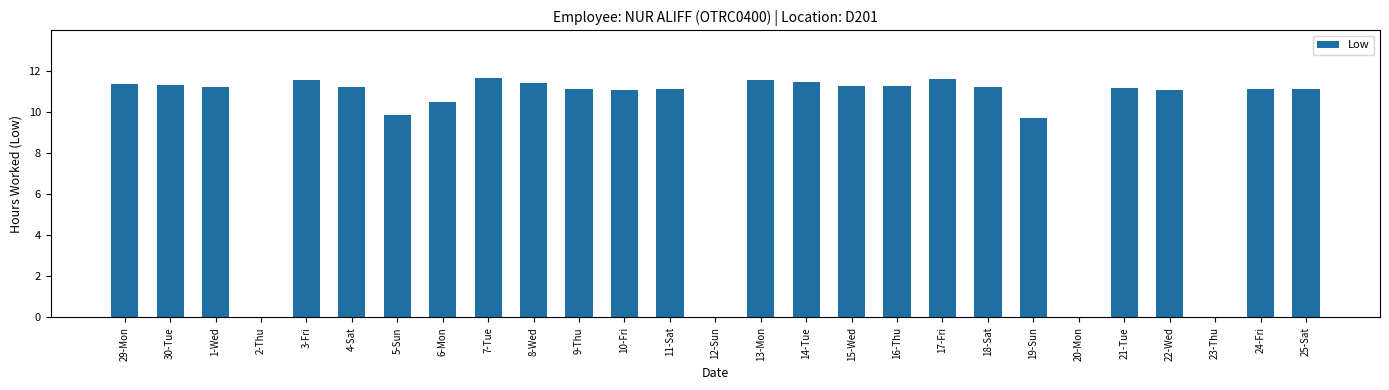

The chart shows a value of 6.6 at 30-Tue. True or false?

False